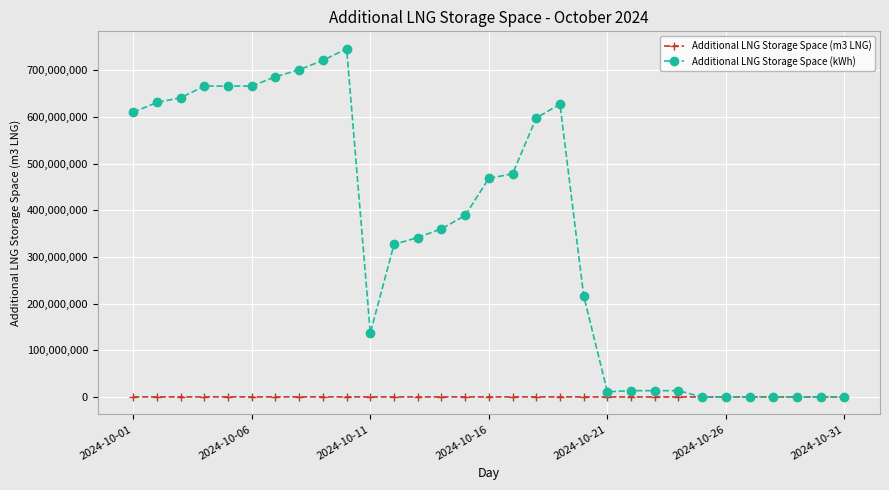

Does the chart have visible grid lines?

Yes